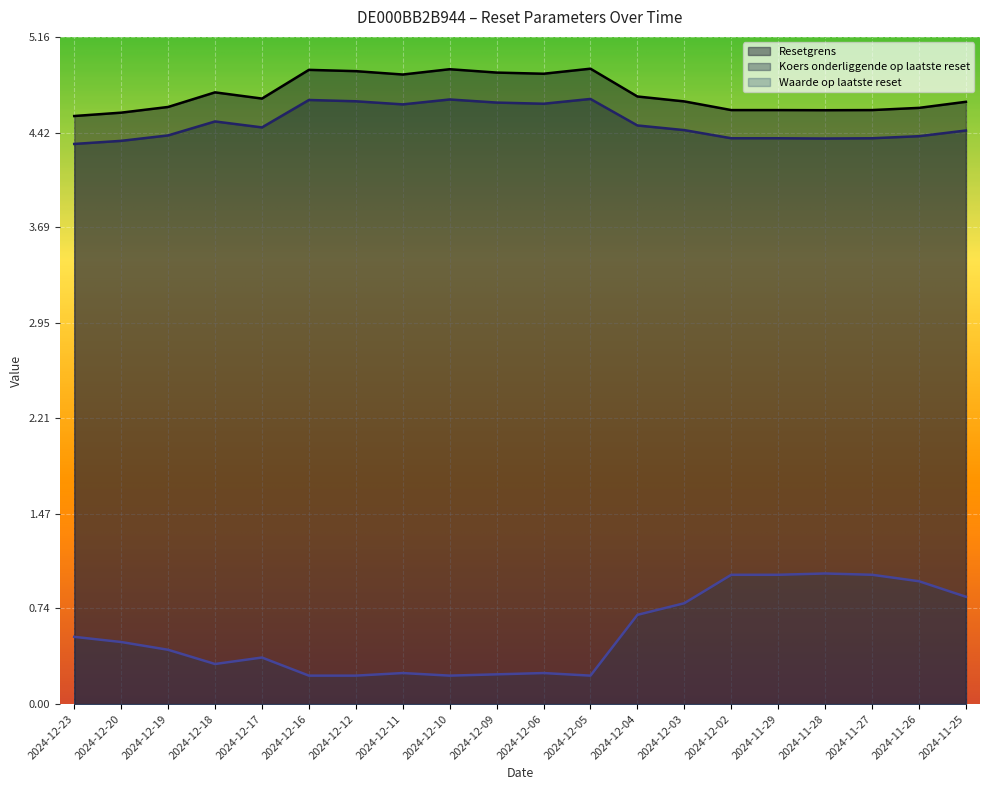

Which series has the widest spread of values?

Waarde op laatste reset